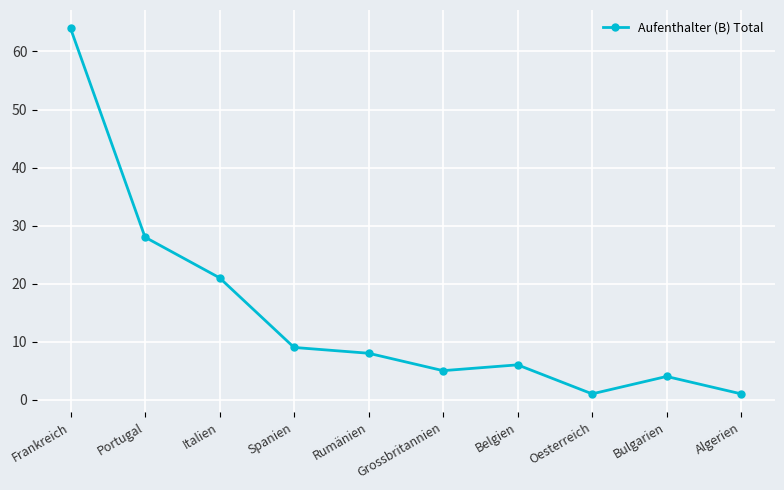

How many lines are shown in the chart?

1